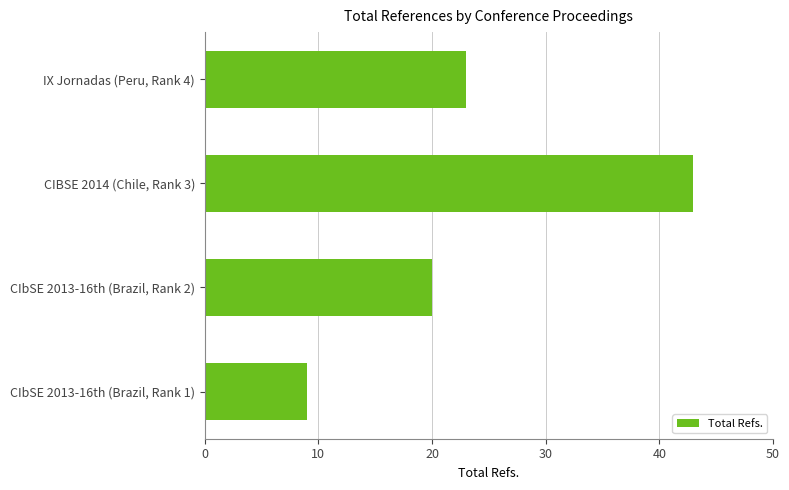

Reading bottom to top, transcribe all the data shown in this chart.

CIbSE 2013-16th (Brazil, Rank 1)=9	CIbSE 2013-16th (Brazil, Rank 2)=20	CIBSE 2014 (Chile, Rank 3)=43	IX Jornadas (Peru, Rank 4)=23